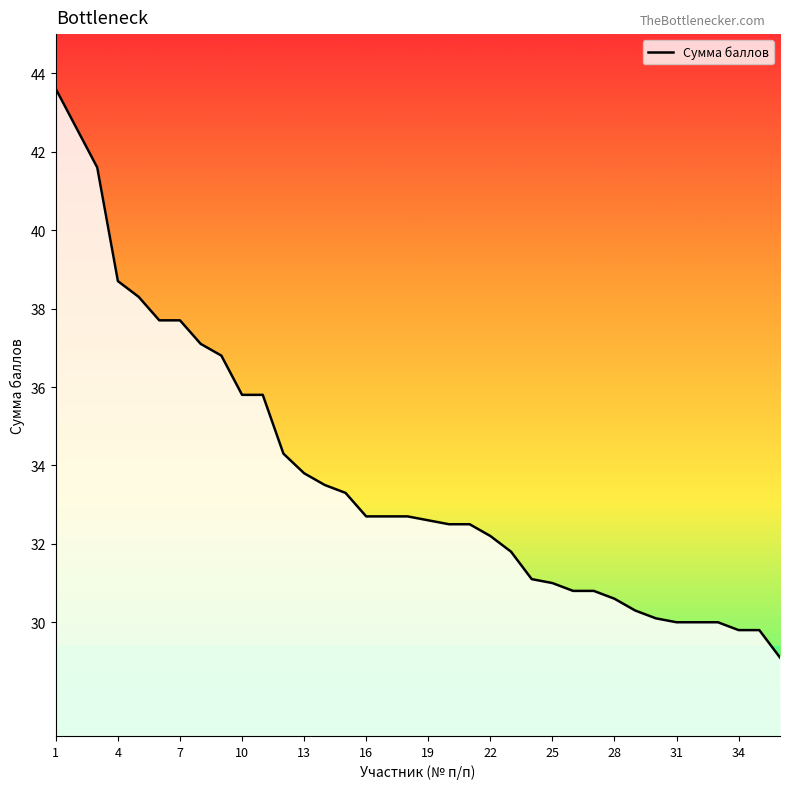

What is the smallest value displayed?

29.1